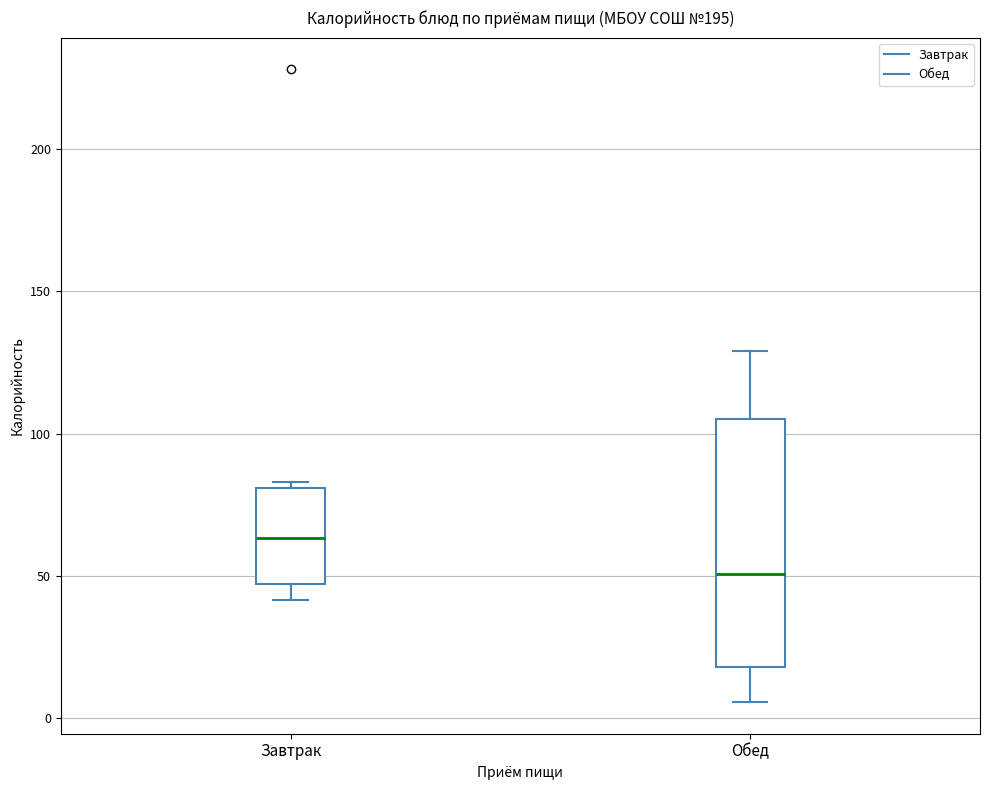

Which box has the highest median line?

Завтрак